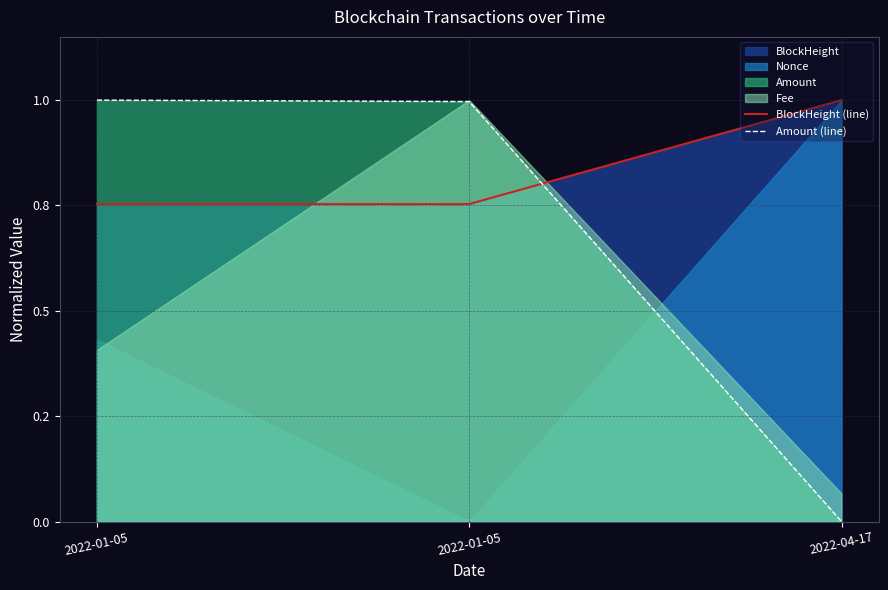

What is the label of the 2nd point from the right?

2022-01-05